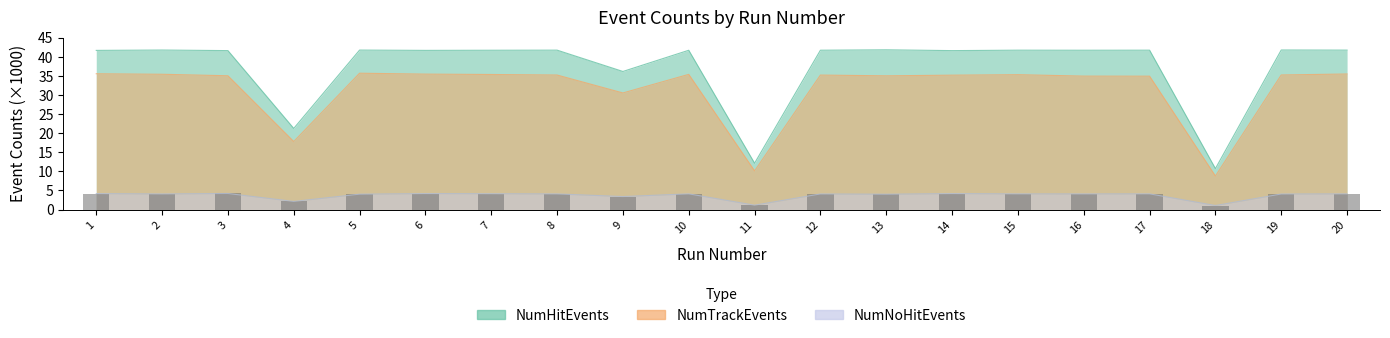

The value of NumTrackEvents at 9 is 30.5. True or false?

True